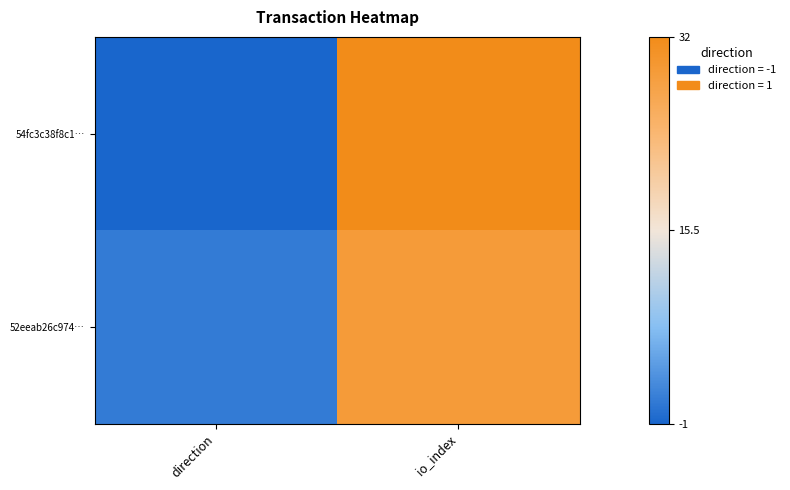

Rank the series by their average value, from highest to lowest.

54fc3c38f8c1…, 52eeab26c974…